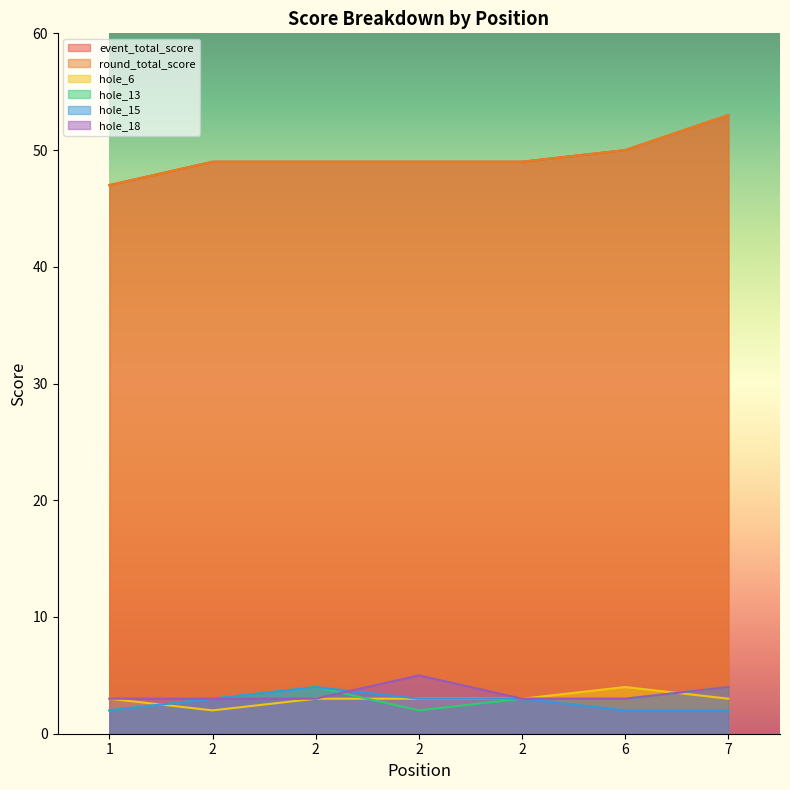

What is the maximum value for hole_13?

4